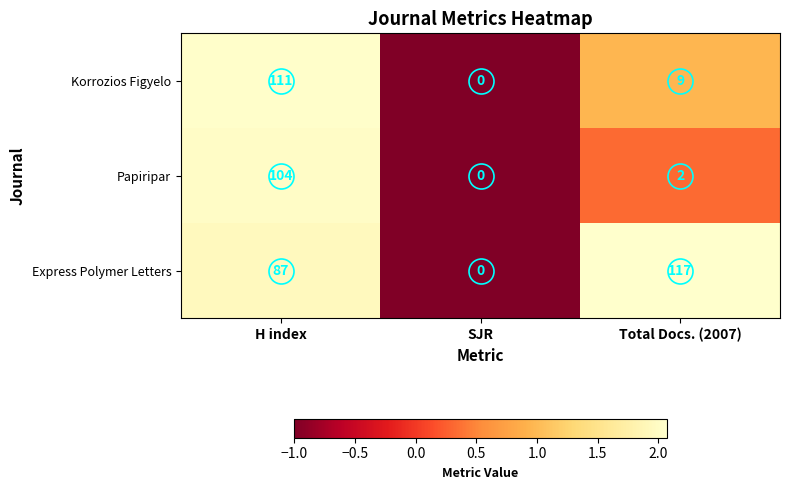

Which series has the largest total across all categories?

Express Polymer Letters